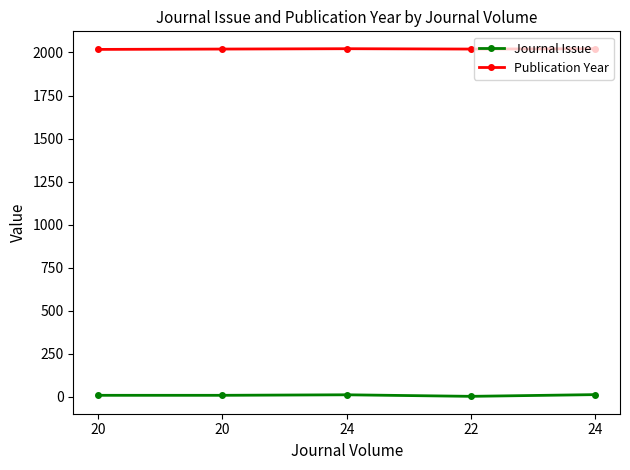

How many Journal Issue values are between 7 and 10?

3